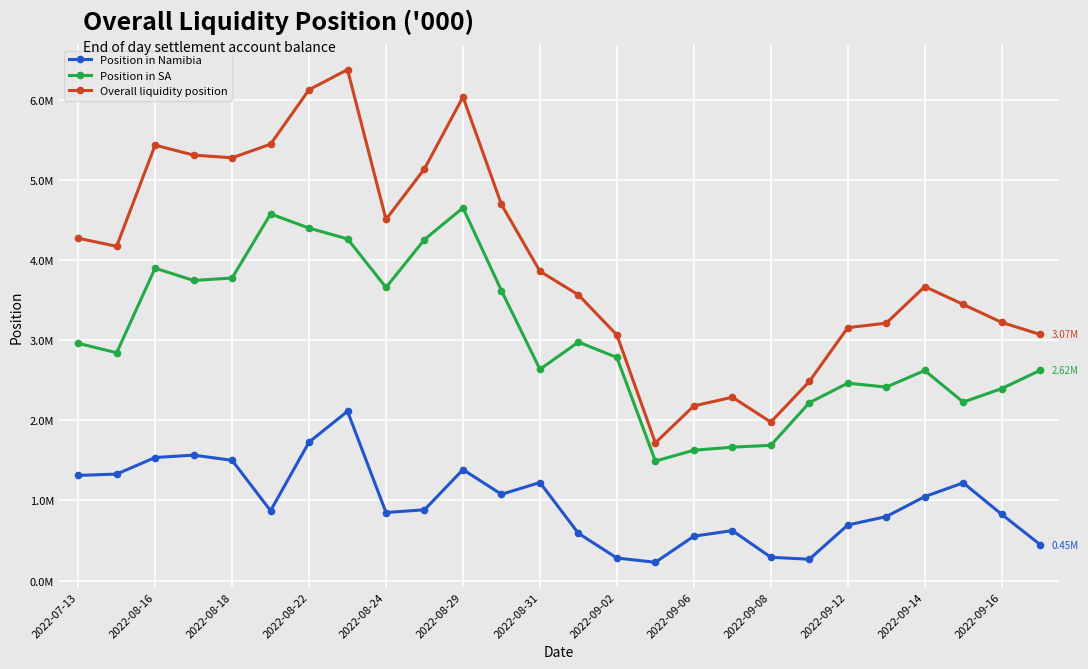

Reading left to right, transcribe all the data shown in this chart.

Position in Namibia: 1311505.5	1328314.6	1535066.6	1564925.0	1500136.2	871009.6	1727262.2	2112129.8	848444.6	882880.5	1384159.6	1075901.5	1223098.7	588935.3	280765.2	227232.8	553229.8	623109.8	290156.7	265401.9	692927.5	797658.2	1047370.9	1218961.2	825699.8	447740.9
Position in SA: 2960519.7	2842185.4	3898098.8	3744358.1	3775281.4	4574611.3	4397786.9	4263566.3	3658191.3	4255119.4	4651585.9	3617296.0	2636035.5	2975669.3	2783285.0	1490963.3	1625880.1	1664213.0	1687238.9	2218559.1	2462943.1	2414000.7	2621058.0	2226459.4	2395721.1	2622788.6
Overall liquidity position: 4272025.2	4170499.9	5433165.4	5309283.1	5275417.6	5445620.9	6125049.1	6375696.1	4506635.9	5138000.0	6035745.6	4693197.5	3859134.2	3564604.6	3064050.2	1718196.1	2179109.9	2287322.8	1977395.6	2483961.0	3155870.6	3211658.9	3668429.0	3445420.6	3221420.9	3070529.5